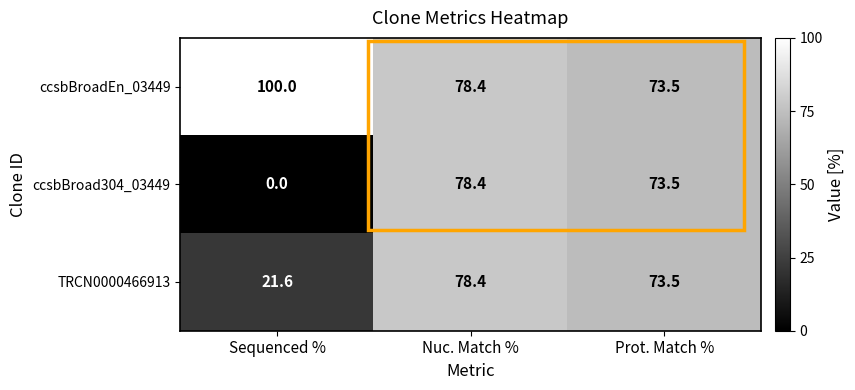

What is the difference between the ccsbBroadEn_03449 values at Nuc. Match % and Sequenced %?

21.6